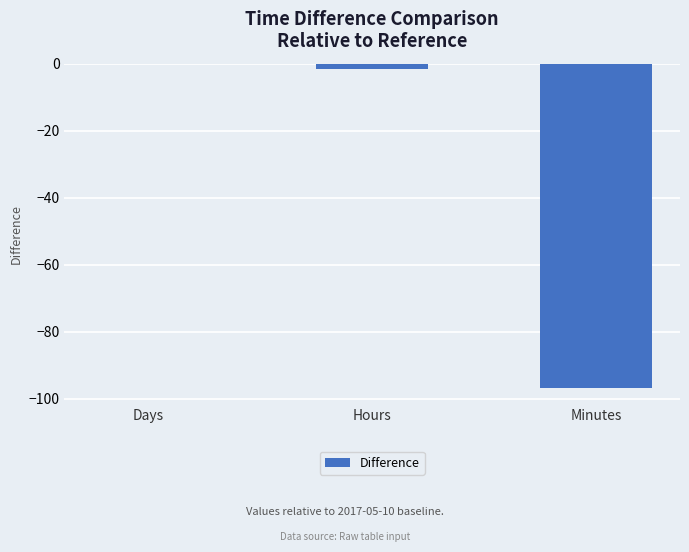

Between Minutes and Hours, which is larger?

Hours